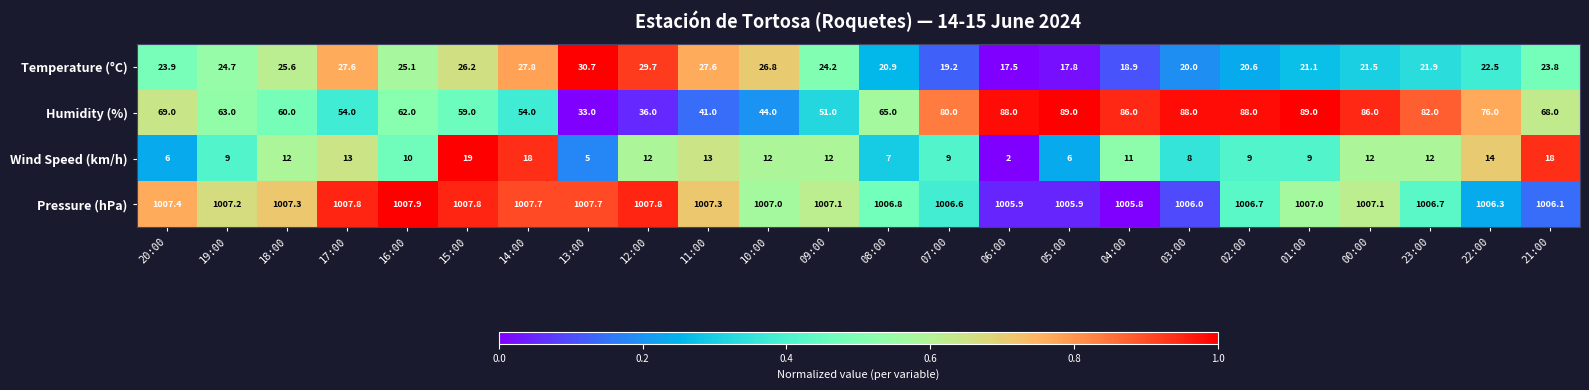

Rank the series by their maximum value, from highest to lowest.

Pressure (hPa), Humidity (%), Temperature (°C), Wind Speed (km/h)